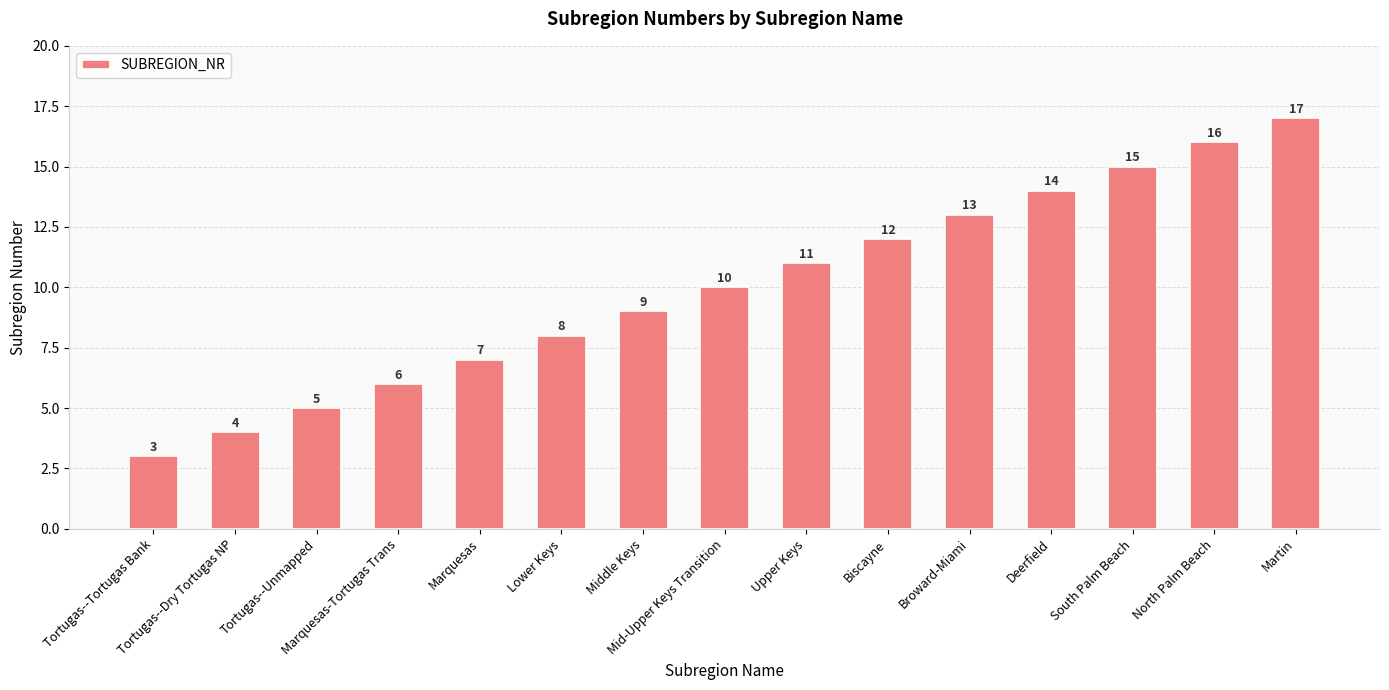

List the labels in order of value, largest first.

Martin, North Palm Beach, South Palm Beach, Deerfield, Broward-Miami, Biscayne, Upper Keys, Mid-Upper Keys Transition, Middle Keys, Lower Keys, Marquesas, Marquesas-Tortugas Trans, Tortugas--Unmapped, Tortugas--Dry Tortugas NP, Tortugas--Tortugas Bank